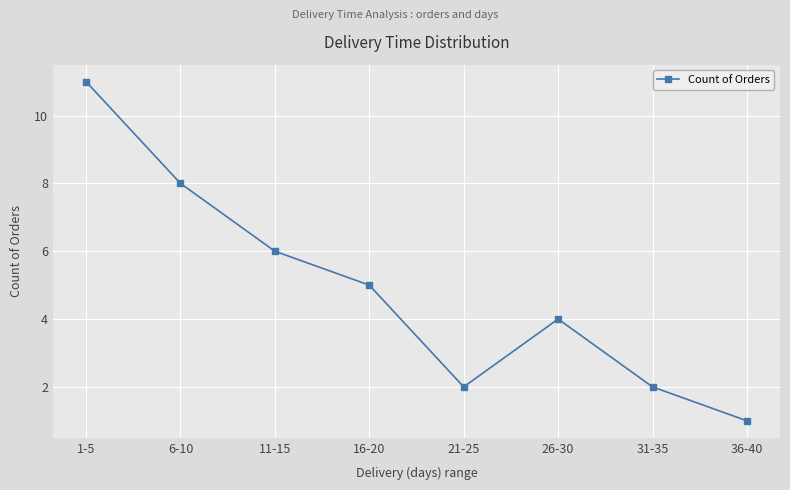

What is the greatest value displayed?

11